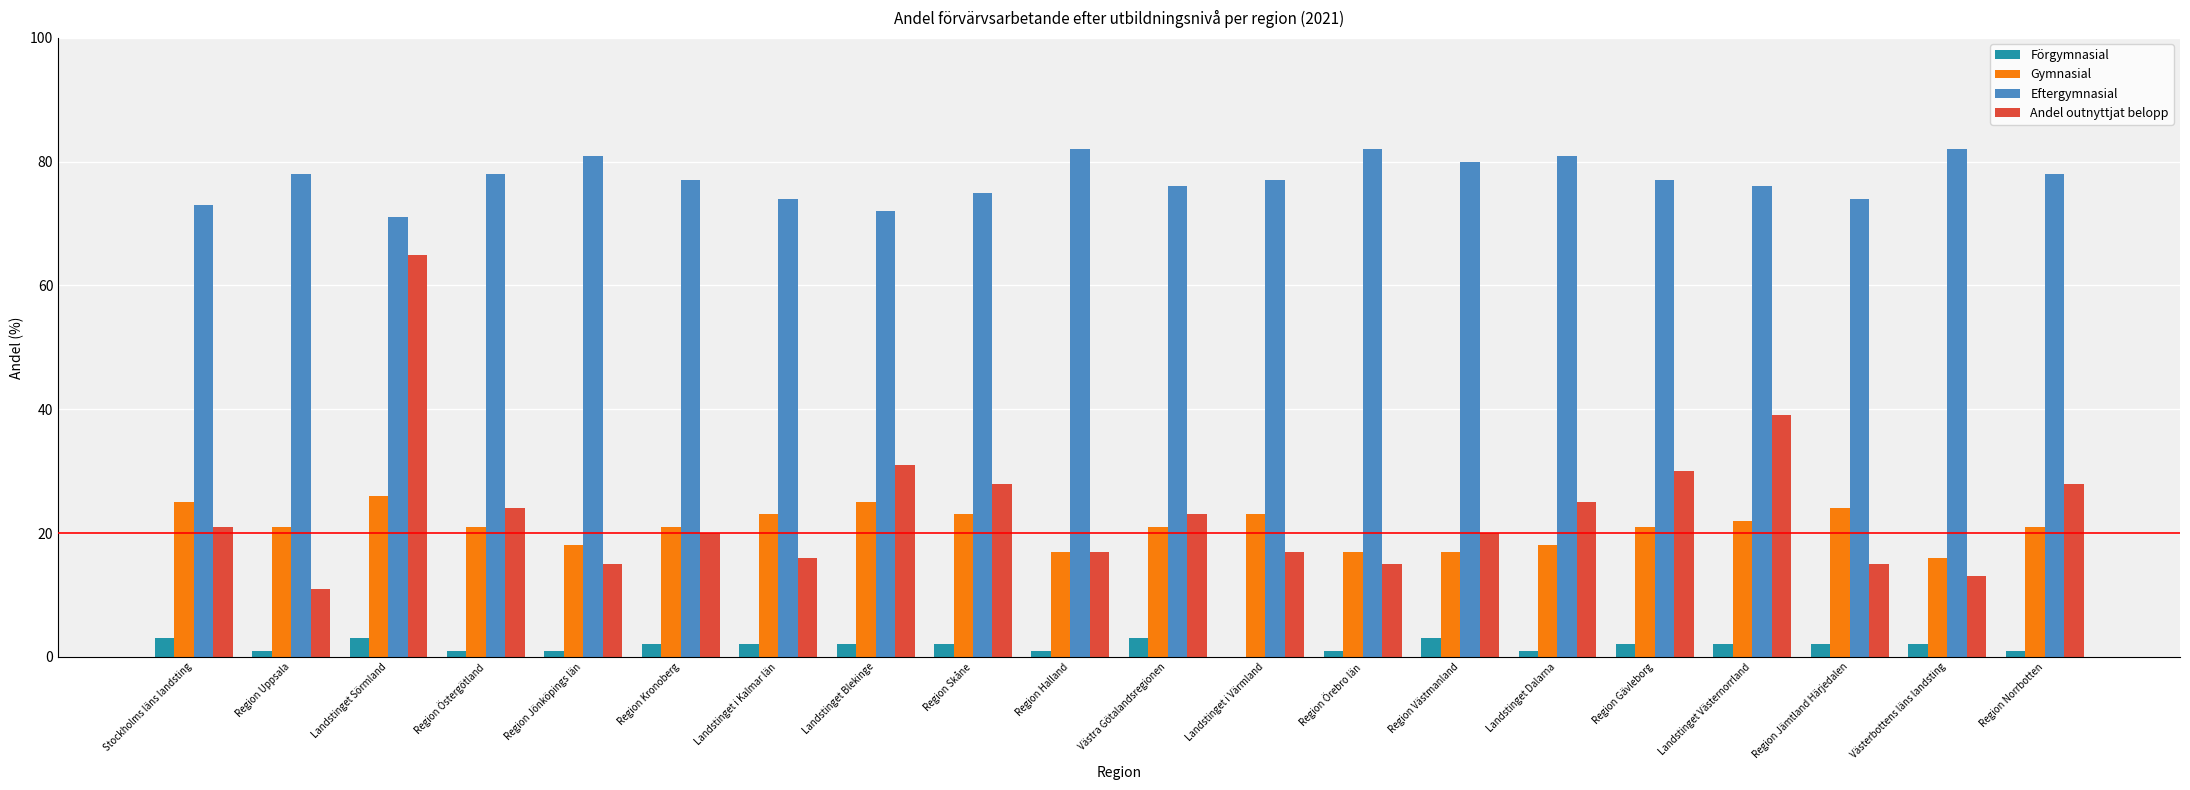

What are all the series names shown in the legend?

Förgymnasial, Gymnasial, Eftergymnasial, Andel outnyttjat belopp